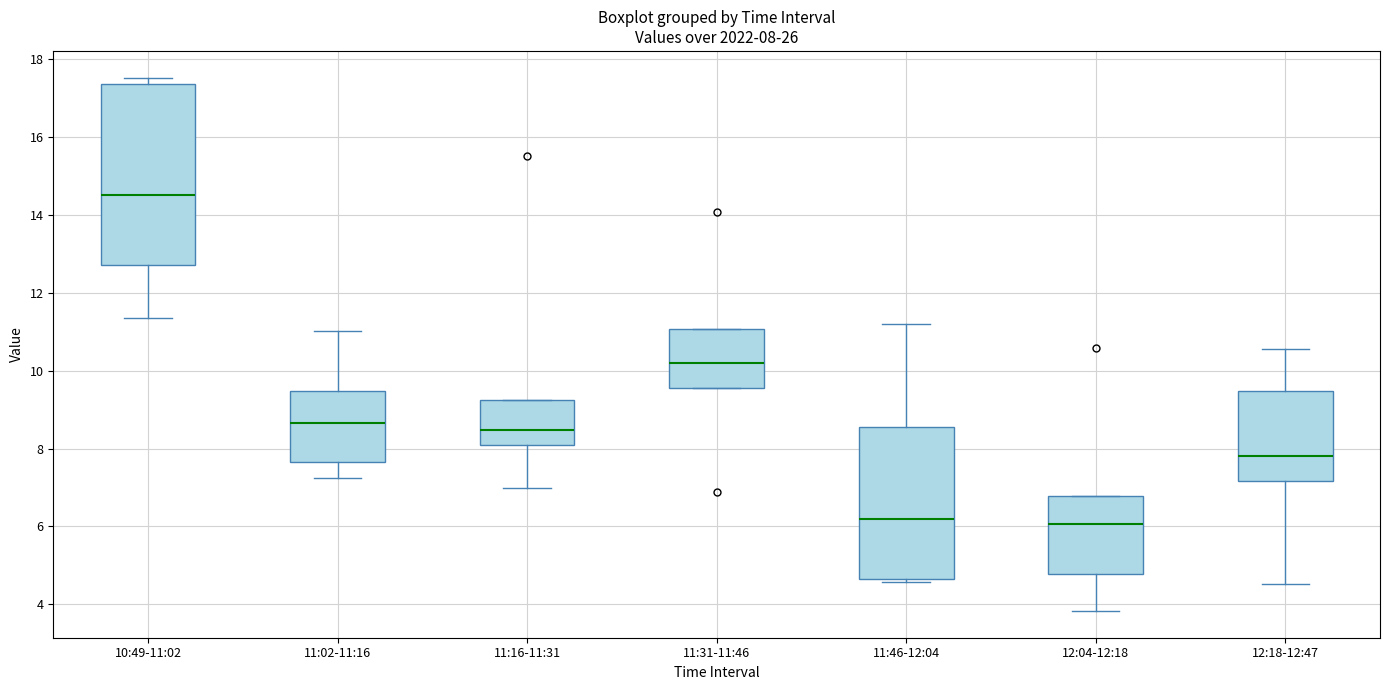

Which box is the tallest, from its lower edge to its upper edge?

10:49-11:02